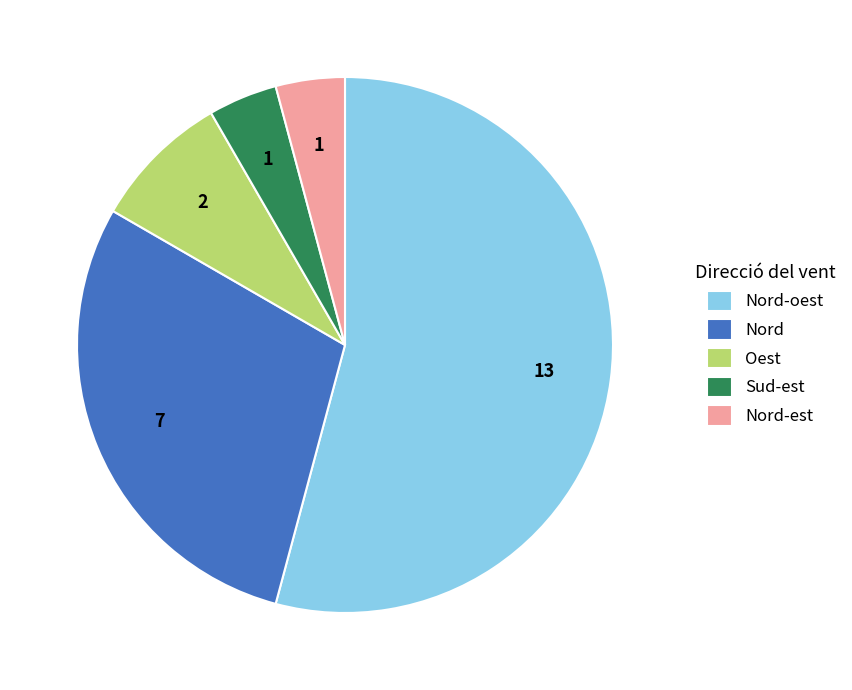

Which has a higher value, Oest or Nord-est?

Oest